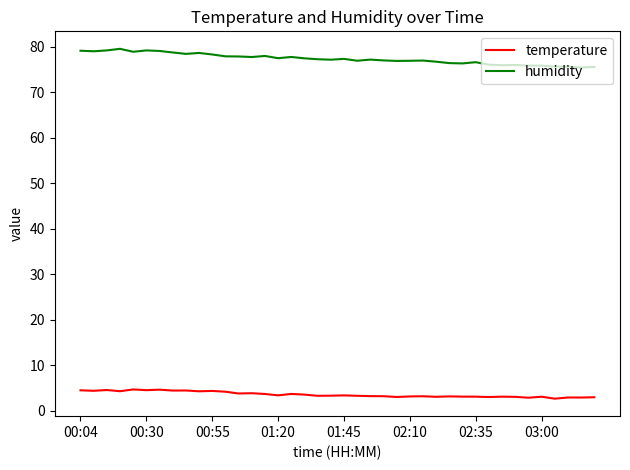

True or false: humidity and temperature cross at least once.

False